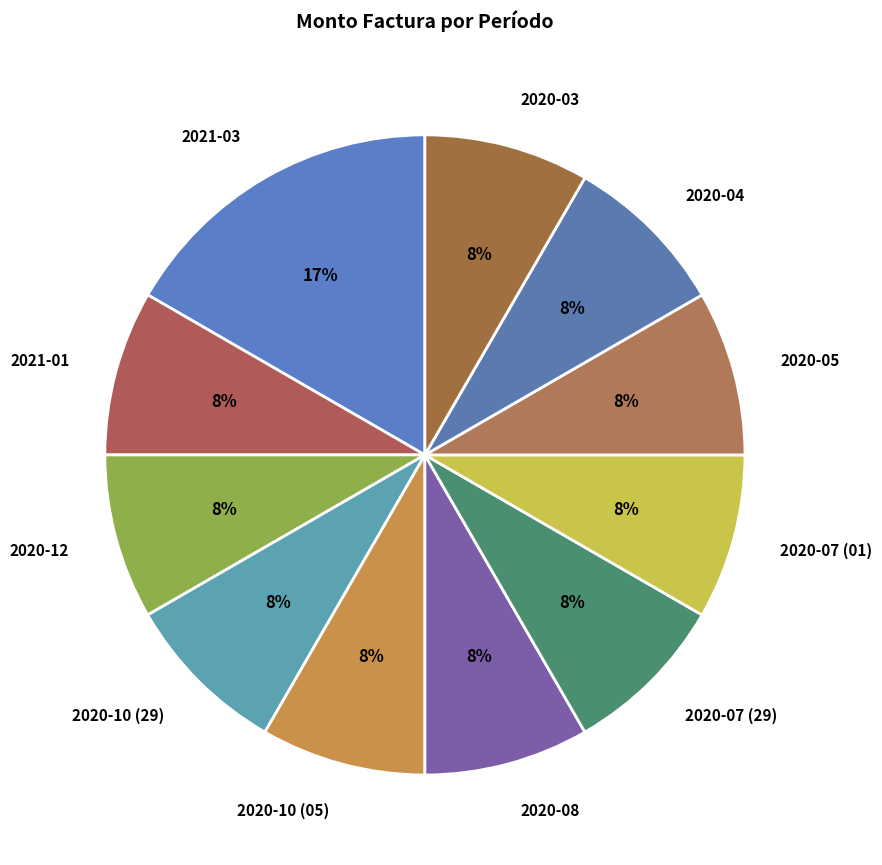

What percentage is the 2020-08 slice, to the nearest percent?

8%